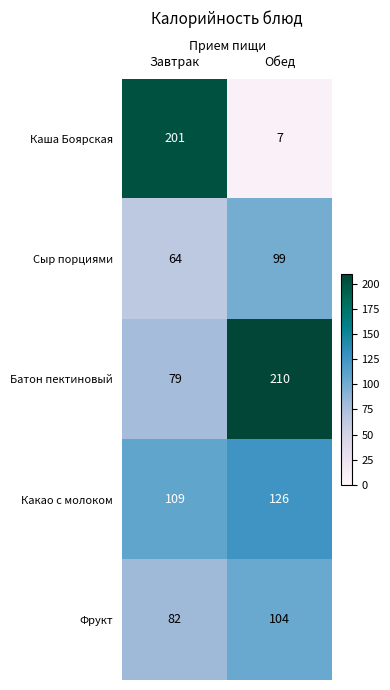

What is the sum of all Какао с молоком values?

235